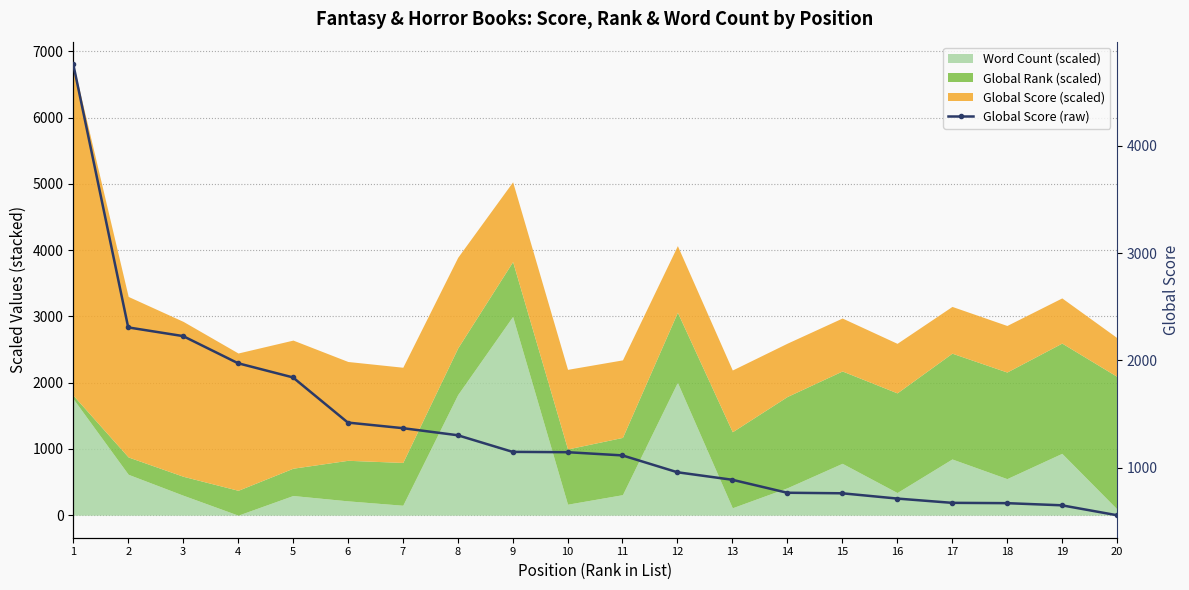

Reading left to right, extract all data points from this chart.

4760	2307	2226	1973	1841	1420	1368	1302	1147	1144	1114	957	887	766	761	712	672	669	649	557